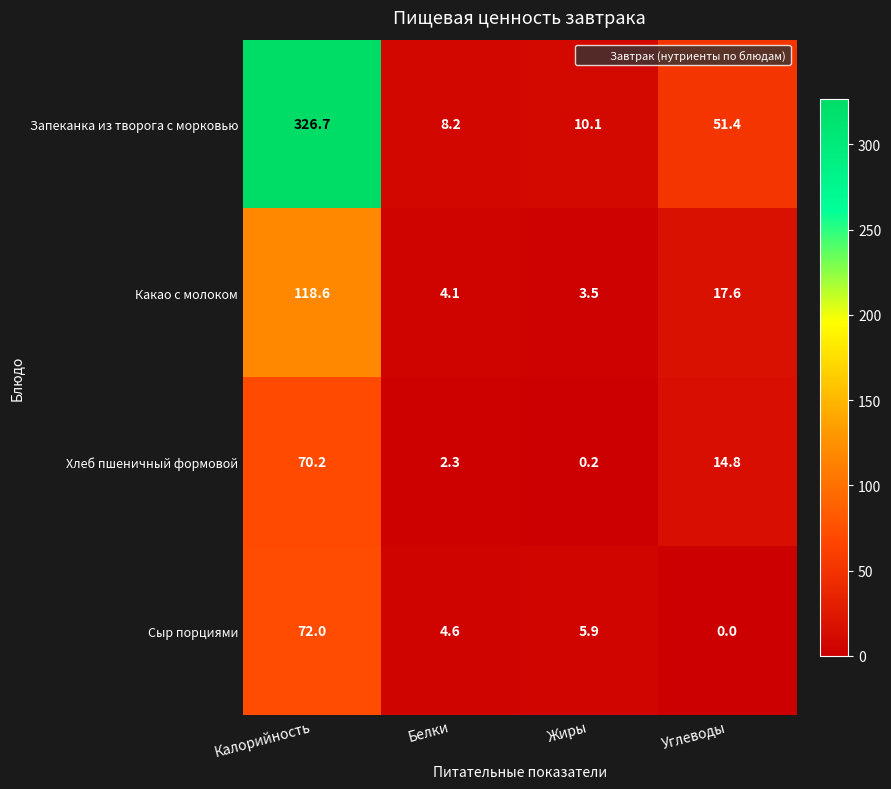

What is the difference between the maximum and minimum values in the Запеканка из творога с морковью series?

318.5